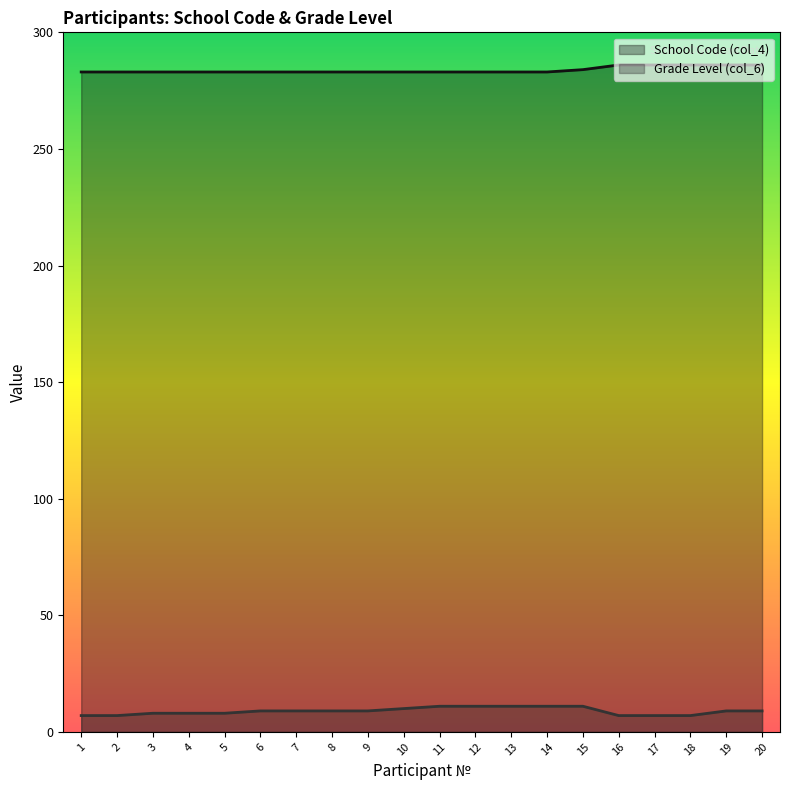

What is the spread (max minus min) of values at 5?

275